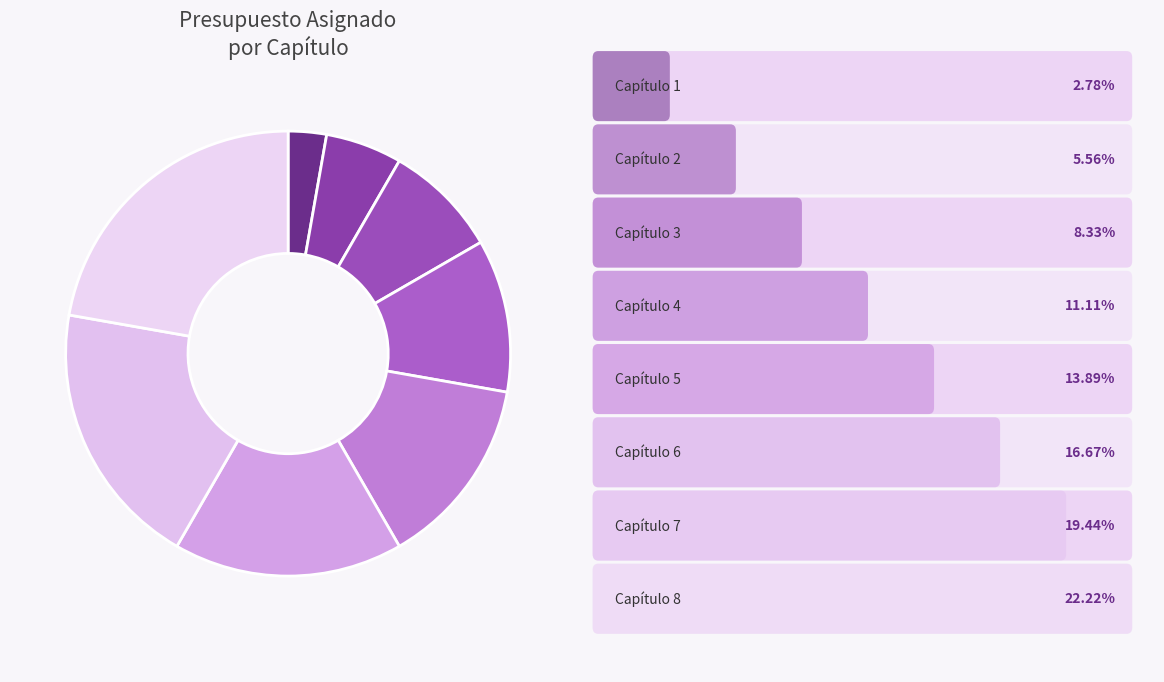

Count the number of slices in the pie.

8